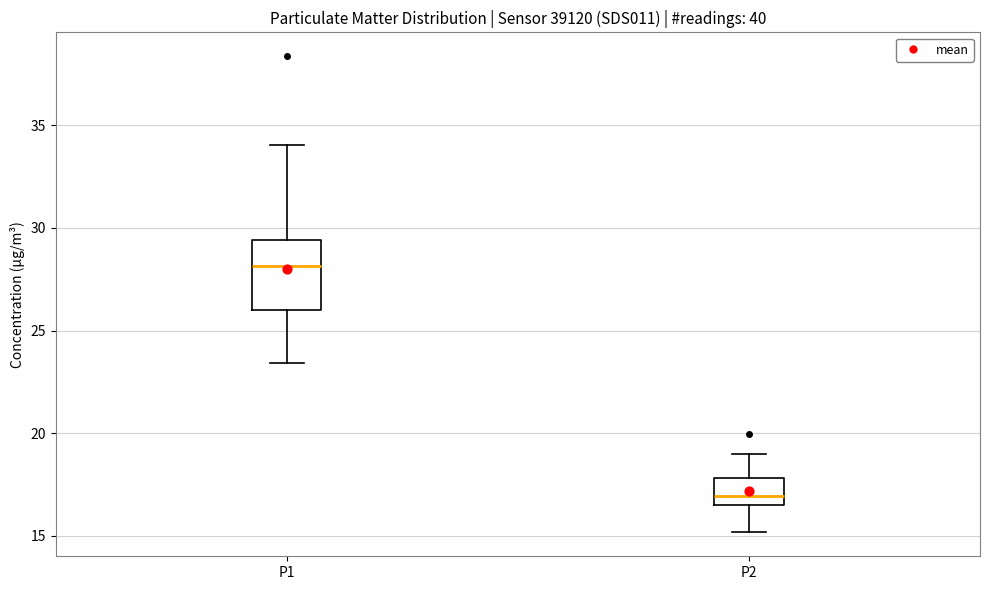

Reading left to right, read every box against the y-axis: the position of its median line, the range the box covers, and the ends of its whiskers. The values are not printed on the chart, so give them approximately, as read against the axis.

P1: median 28.0, box 26.0 to 29.5, whiskers 23.5 to 34.0
P2: median 17.0, box 16.5 to 18.0, whiskers 15.0 to 19.0